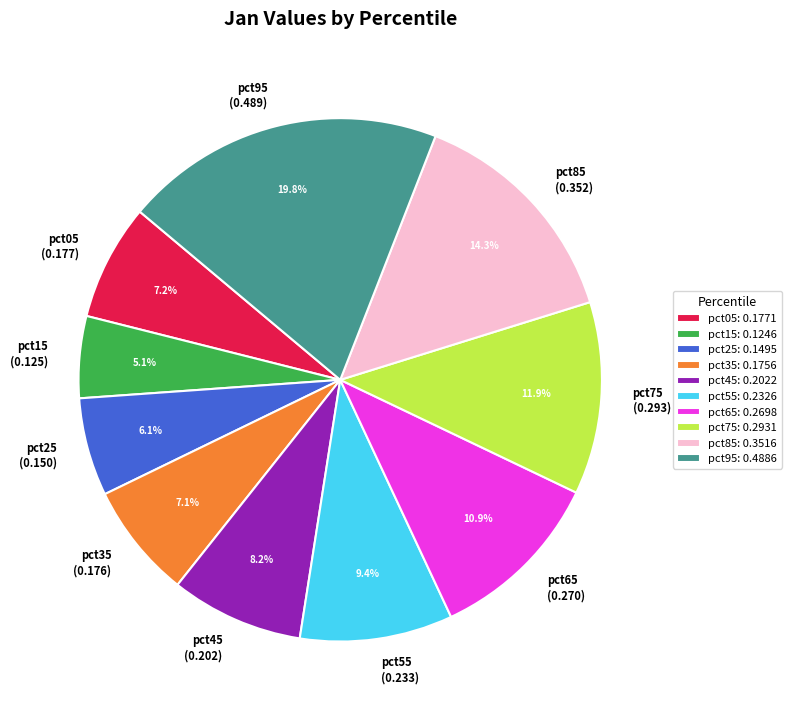

The pct55 slice represents 23% of the pie. True or false?

False